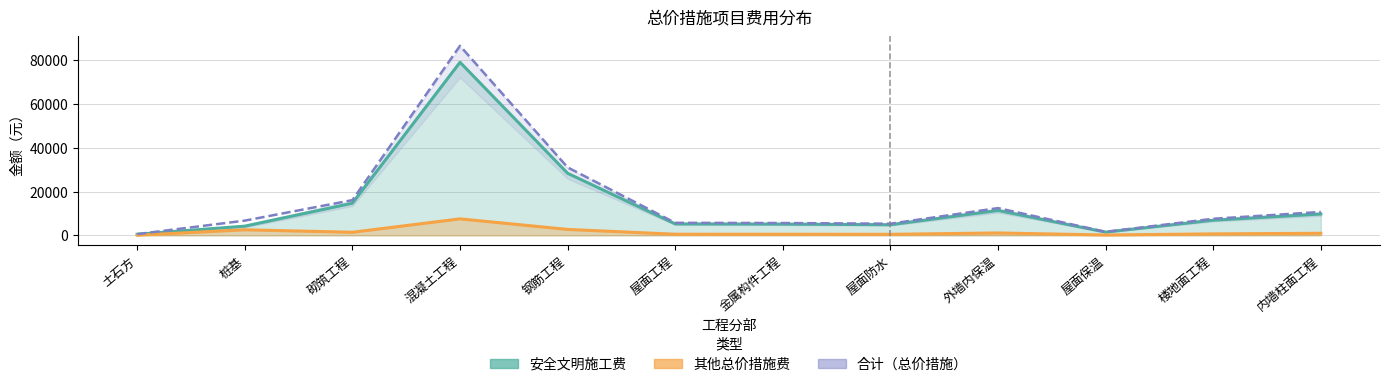

What is the highest value of the 安全文明施工费 series?

79161